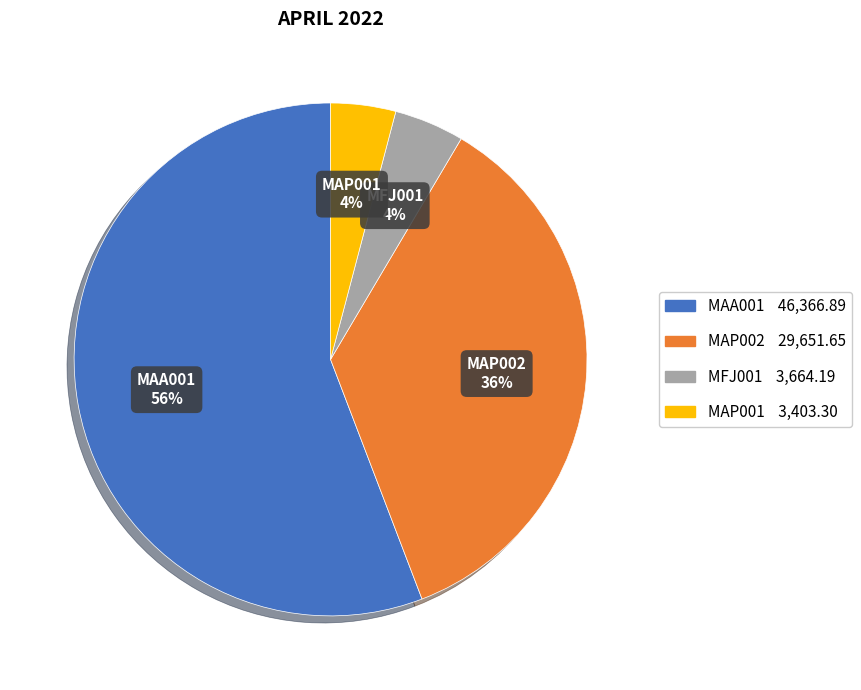

To the nearest percent, what portion does MAP001 represent?

4%